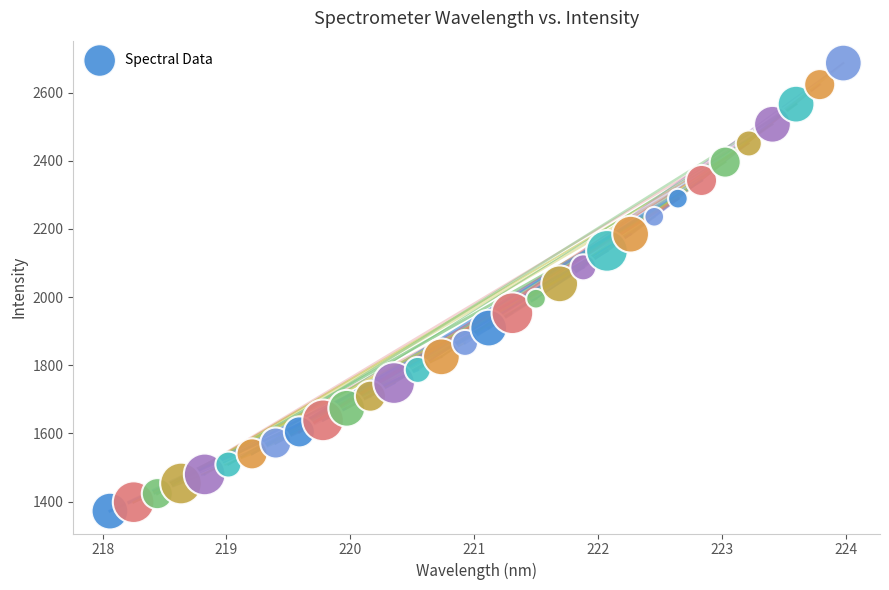

What is the range of Y values (max minus min)?

1314.5